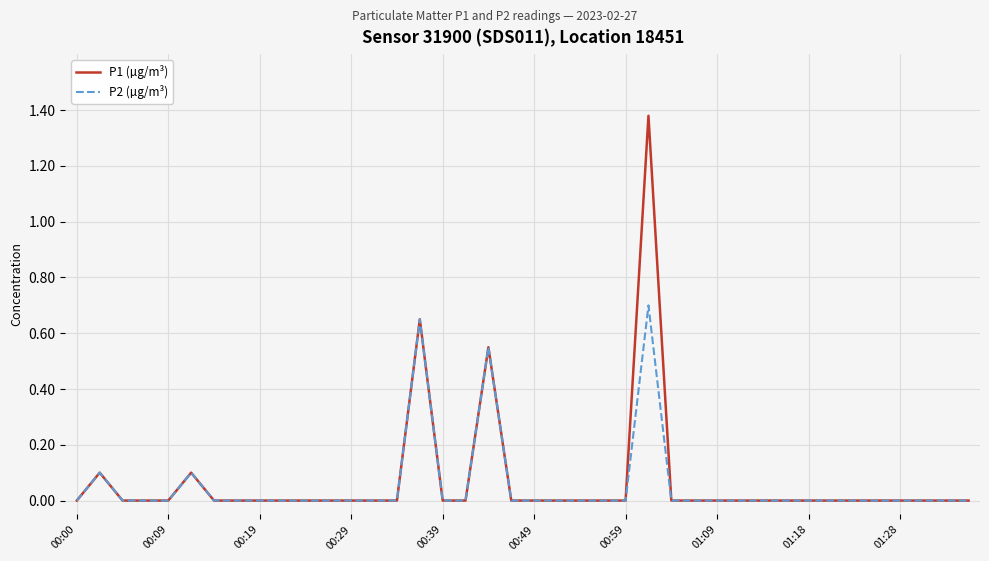

What are all the series names shown in the legend?

P1 (µg/m³), P2 (µg/m³)